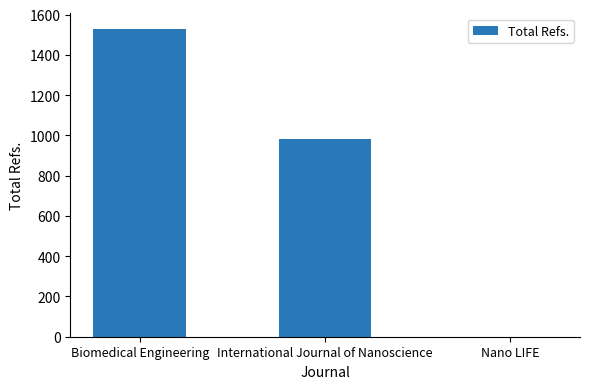

What is the sum of the values at Biomedical Engineering and Nano LIFE?

1529